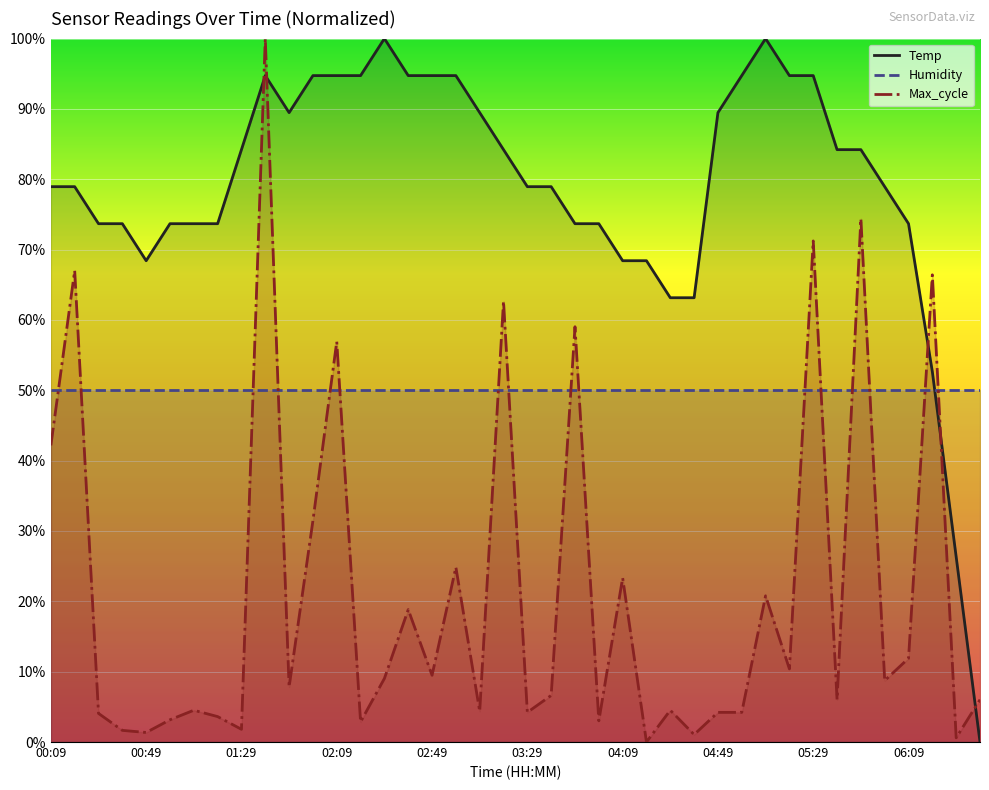

How many lines are shown in the chart?

3